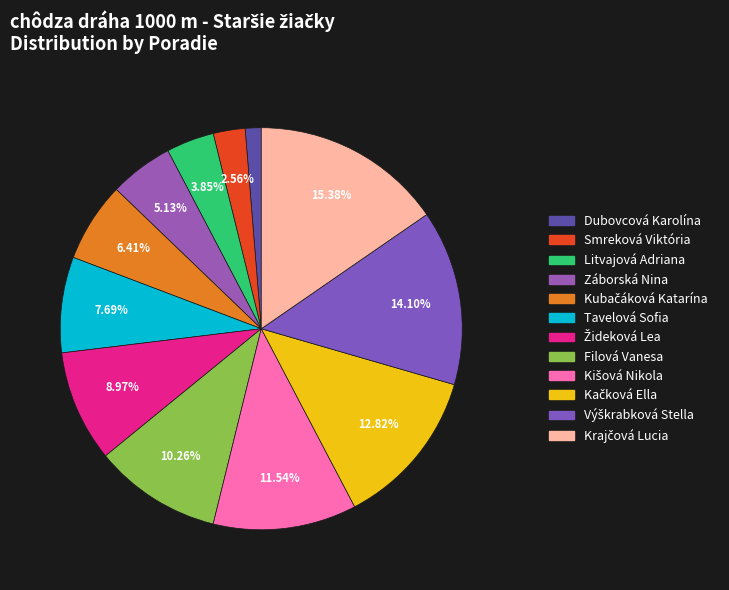

Is Záborská Nina the majority of the pie?

No